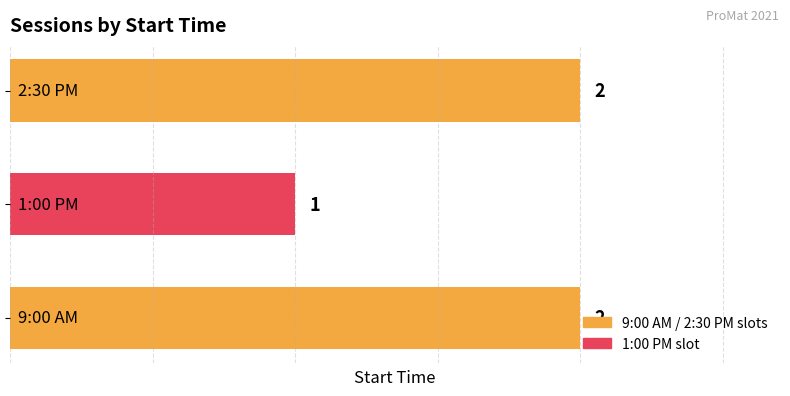

Count the values in the range 1 to 2.

3